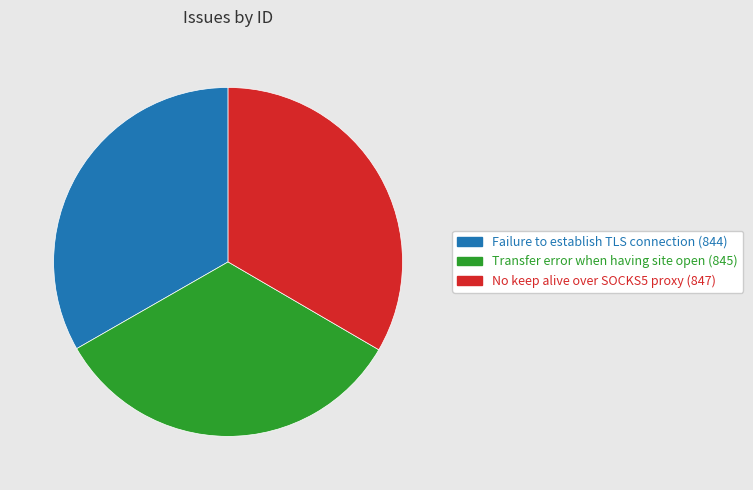

Do No keep alive over SOCKS5 proxy and Failure to establish TLS connection together represent more than half of the pie?

Yes